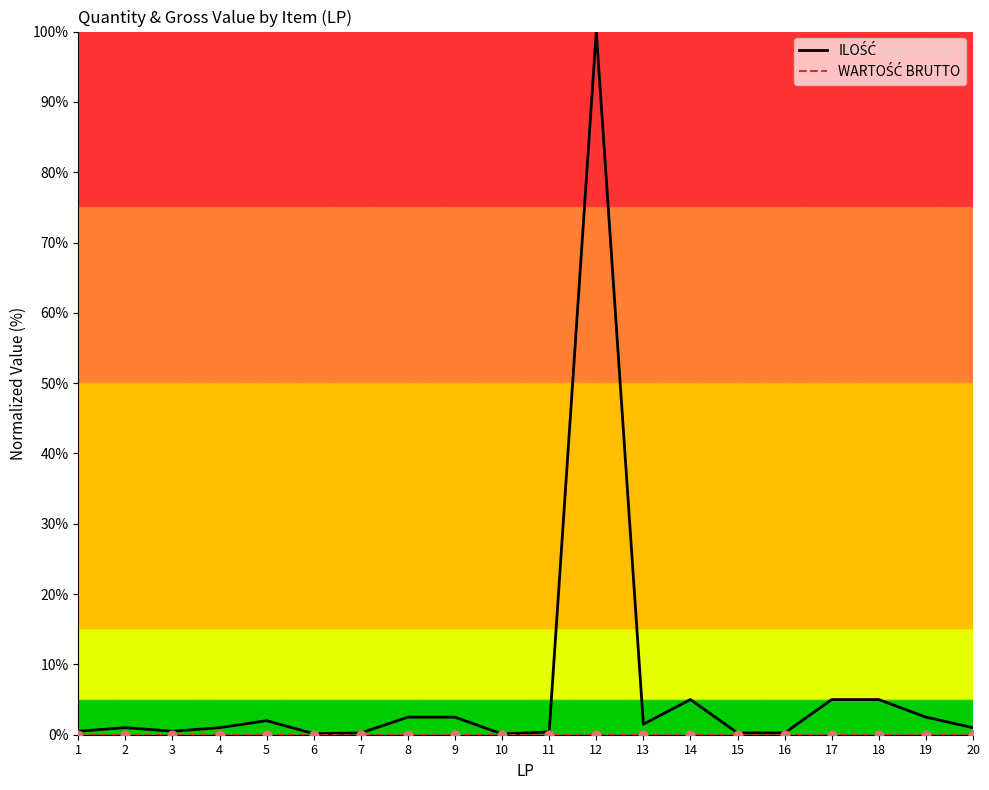

Which series contains the lowest Y value?

WARTOŚĆ BRUTTO